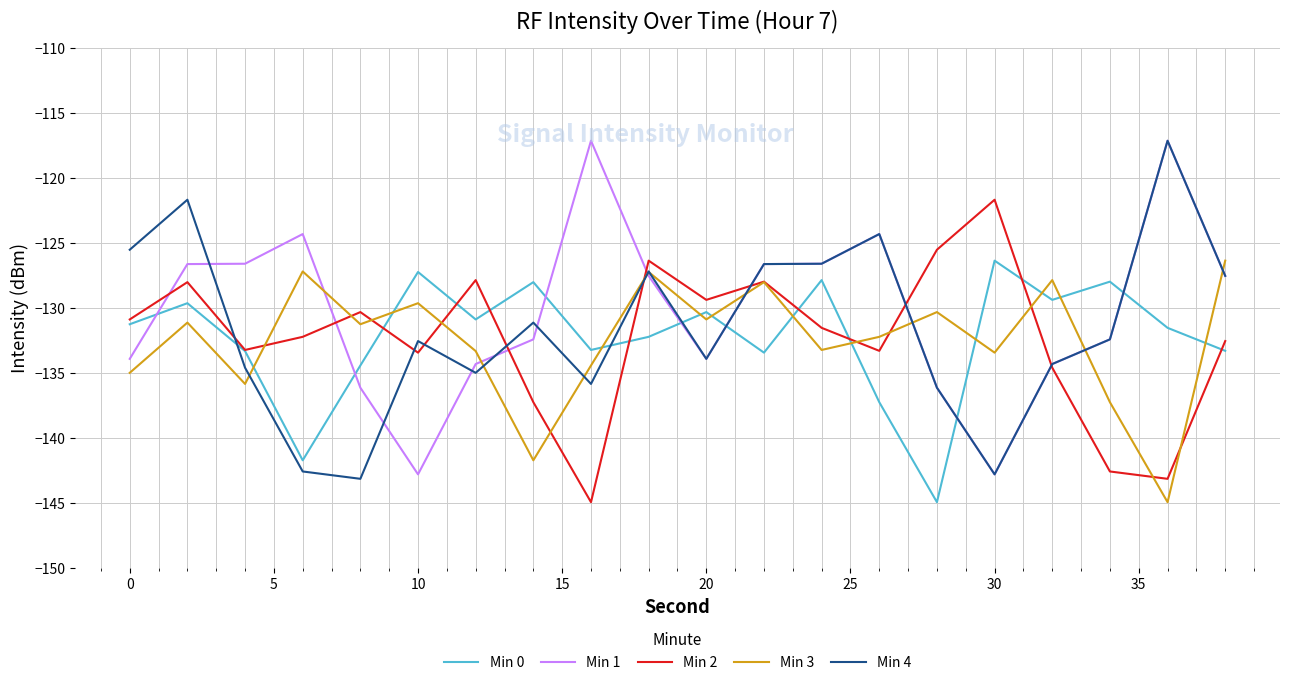

How many times do Min 0 and Min 1 cross each other?

7